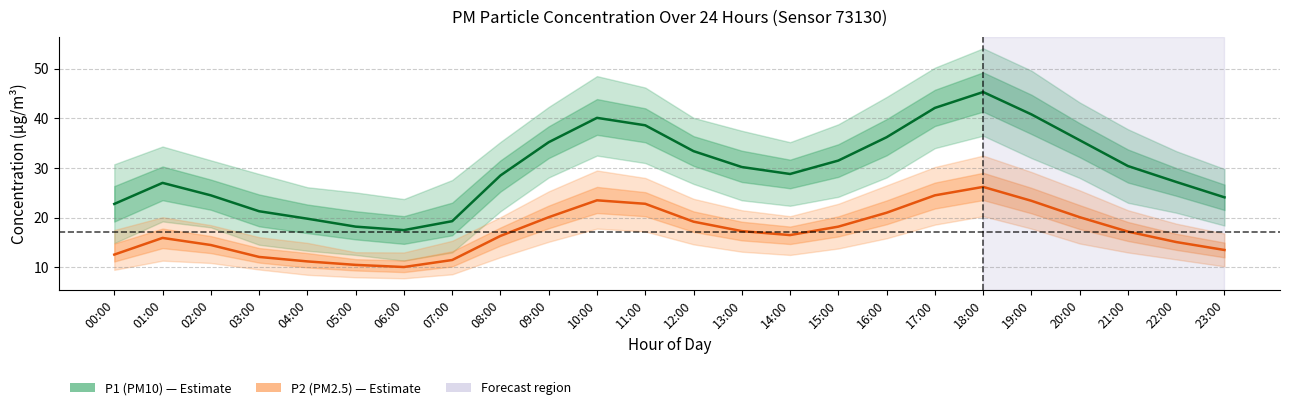

What is the label of the 1st point from the right?

23:00